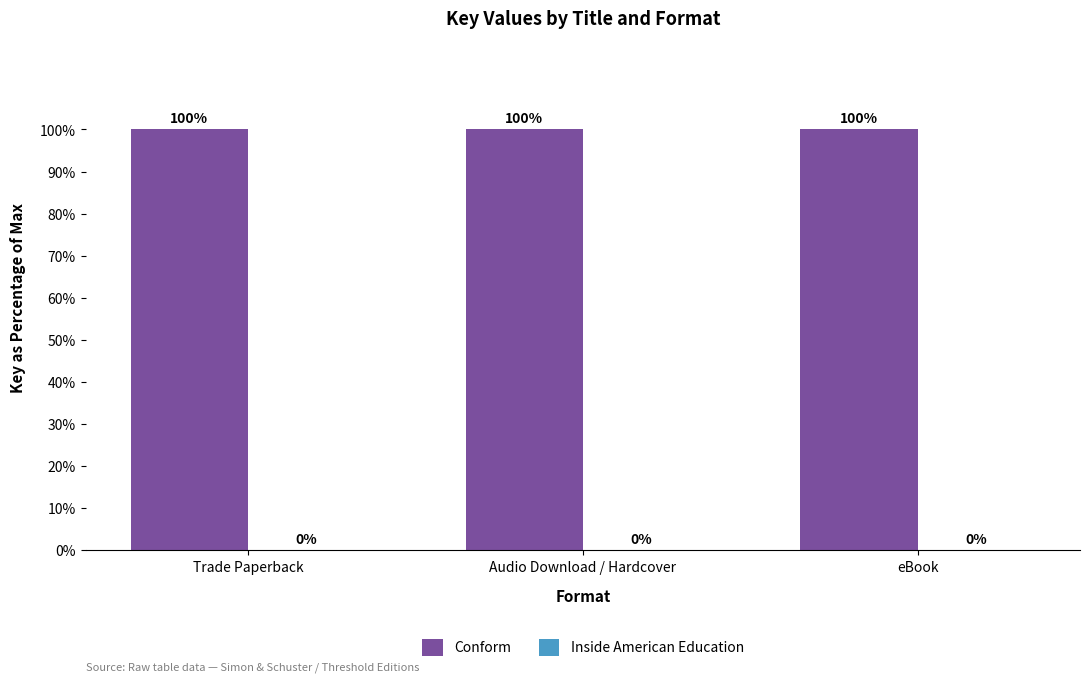

What is the sum of the Conform values at Audio Download / Hardcover and Trade Paperback?

200.0